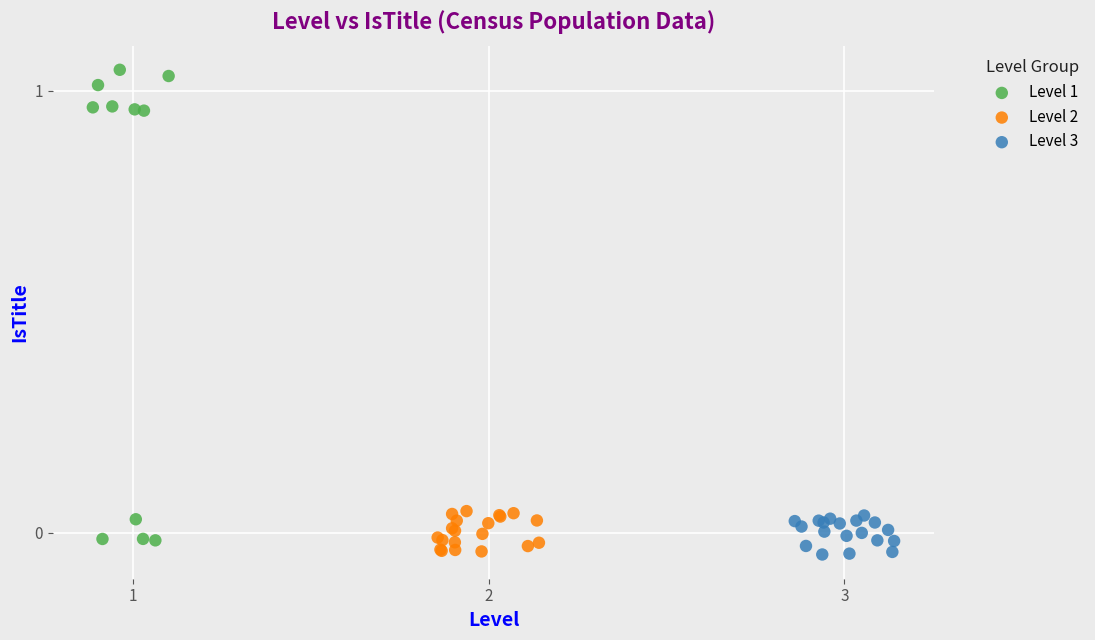

Which series reaches the maximum Y coordinate?

Level 1